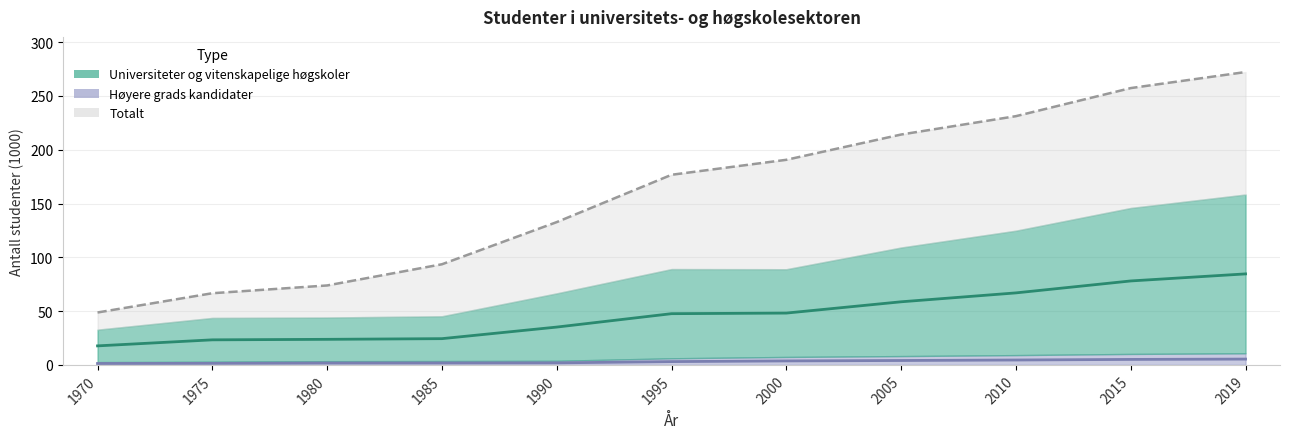

Which series has the largest range (max minus min)?

Totalt